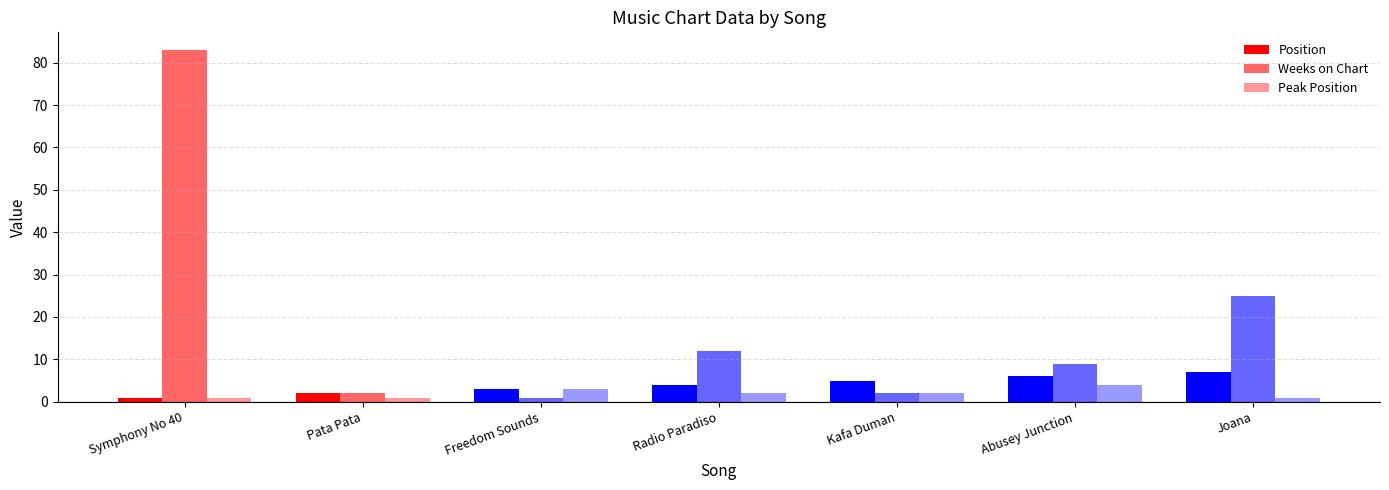

Count the Position values in the range 2 to 6.

5